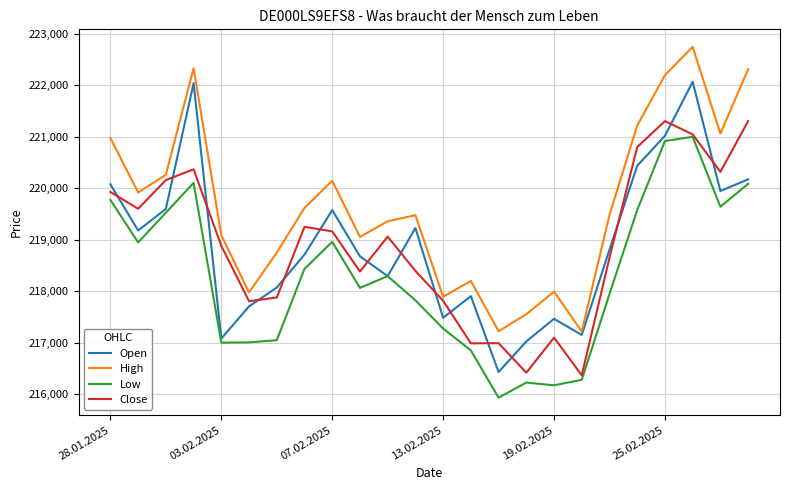

List the series in order of their peak value, lowest first.

Low, Close, Open, High